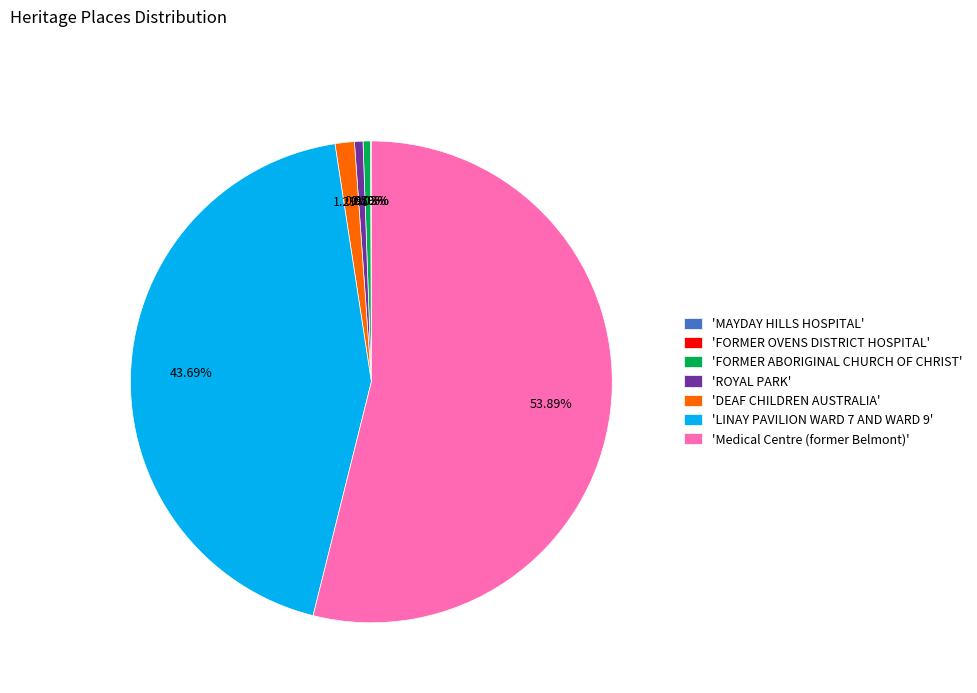

Which slice is the largest?

'Medical Centre (former Belmont)'